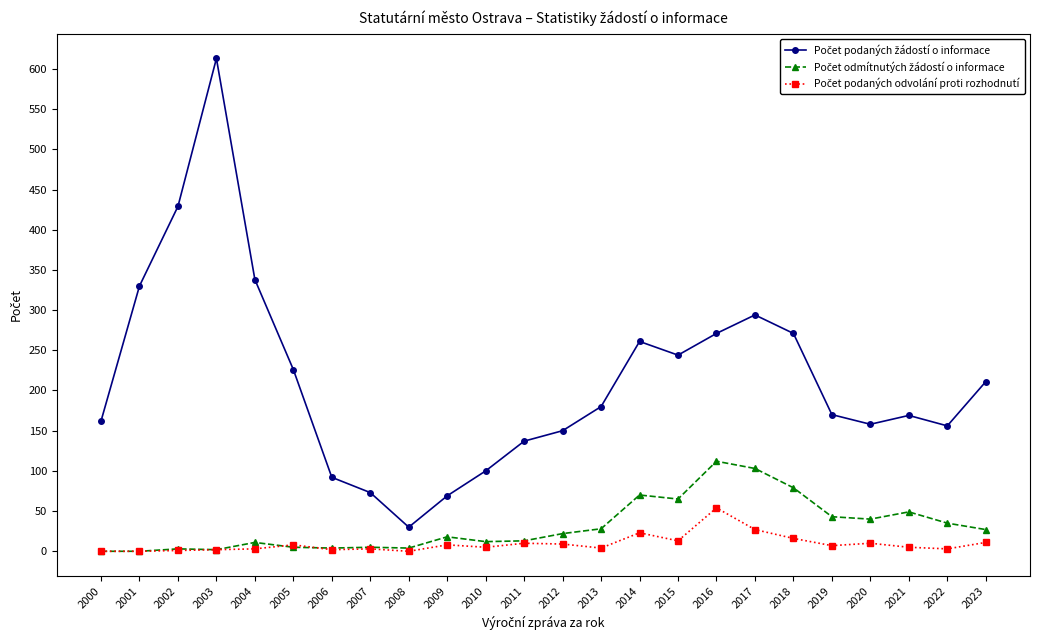

At which category does the chart reach its peak across all series?

2003